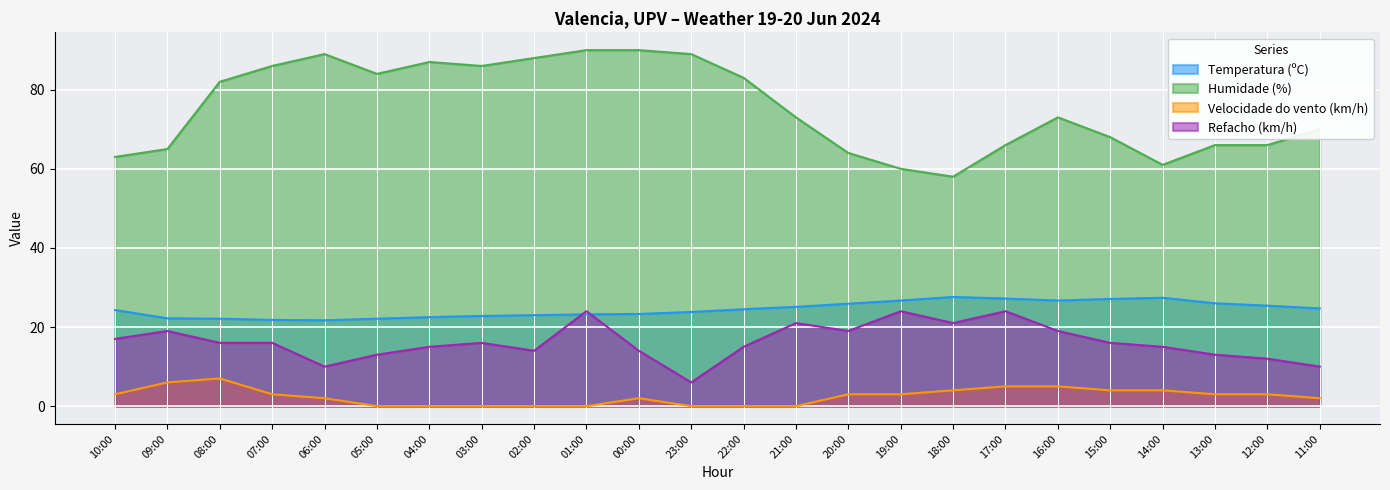

Reading left to right, what are all the values shown in this chart?

Temperatura (ºC): 10:00=24.3	09:00=22.2	08:00=22.1	07:00=21.8	06:00=21.7	05:00=22.1	04:00=22.5	03:00=22.8	02:00=23.0	01:00=23.2	00:00=23.3	23:00=23.8	22:00=24.5	21:00=25.1	20:00=25.9	19:00=26.7	18:00=27.6	17:00=27.2	16:00=26.7	15:00=27.1	14:00=27.4	13:00=26.0	12:00=25.4	11:00=24.7
Humidade (%): 10:00=63.0	09:00=65.0	08:00=82.0	07:00=86.0	06:00=89.0	05:00=84.0	04:00=87.0	03:00=86.0	02:00=88.0	01:00=90.0	00:00=90.0	23:00=89.0	22:00=83.0	21:00=73.0	20:00=64.0	19:00=60.0	18:00=58.0	17:00=66.0	16:00=73.0	15:00=68.0	14:00=61.0	13:00=66.0	12:00=66.0	11:00=70.0
Velocidade do vento (km/h): 10:00=3.0	09:00=6.0	08:00=7.0	07:00=3.0	06:00=2.0	05:00=0.0	04:00=0.0	03:00=0.0	02:00=0.0	01:00=0.0	00:00=2.0	23:00=0.0	22:00=0.0	21:00=0.0	20:00=3.0	19:00=3.0	18:00=4.0	17:00=5.0	16:00=5.0	15:00=4.0	14:00=4.0	13:00=3.0	12:00=3.0	11:00=2.0
Refacho (km/h): 10:00=17.0	09:00=19.0	08:00=16.0	07:00=16.0	06:00=10.0	05:00=13.0	04:00=15.0	03:00=16.0	02:00=14.0	01:00=24.0	00:00=14.0	23:00=6.0	22:00=15.0	21:00=21.0	20:00=19.0	19:00=24.0	18:00=21.0	17:00=24.0	16:00=19.0	15:00=16.0	14:00=15.0	13:00=13.0	12:00=12.0	11:00=10.0